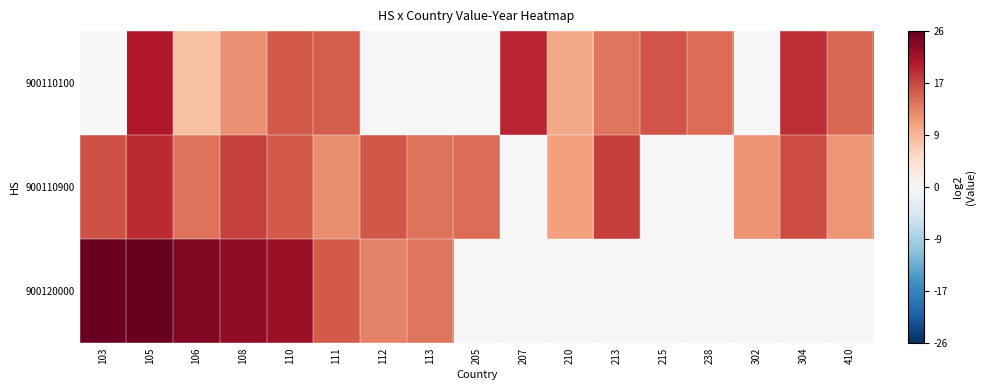

What is the spread (max minus min) of values at 113?

14.2